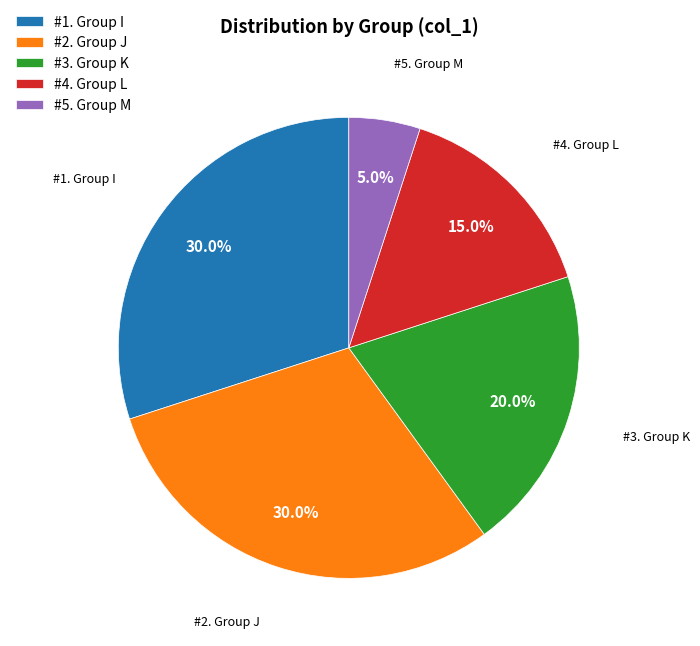

What is the ratio of the value at #3. Group K to the value at #2. Group J?

0.7